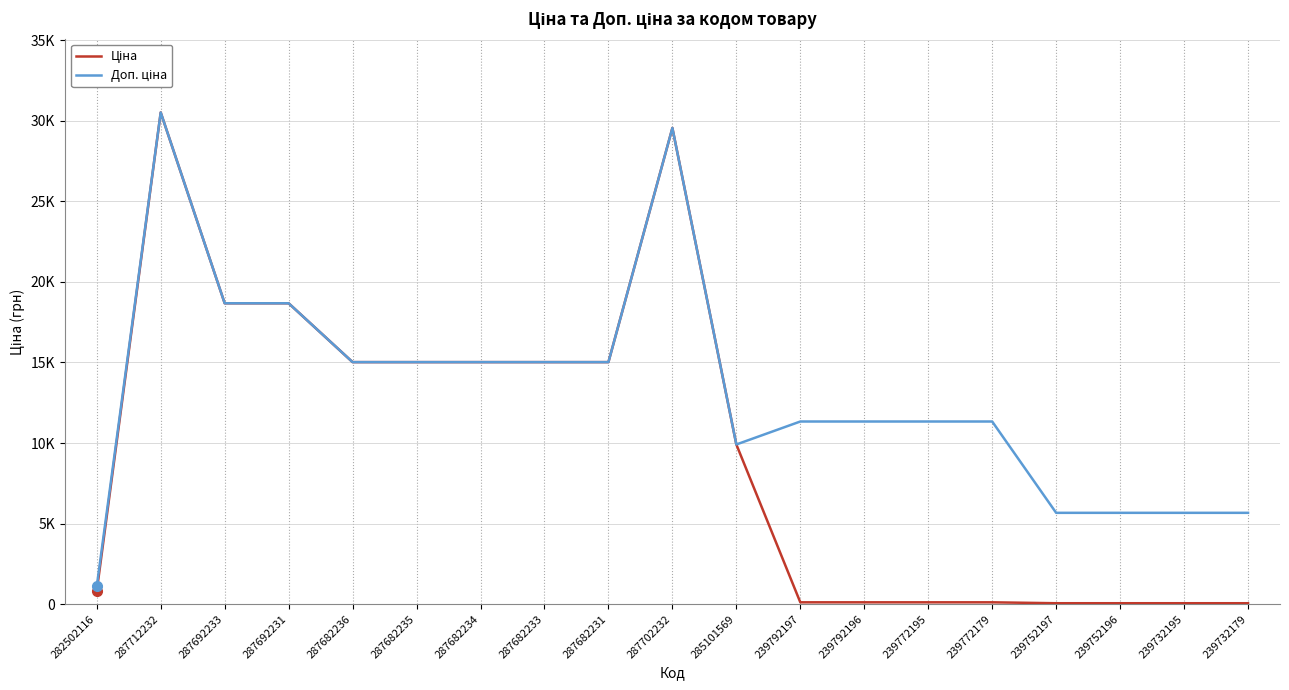

True or false: Ціна and Доп. ціна intersect in this chart.

False